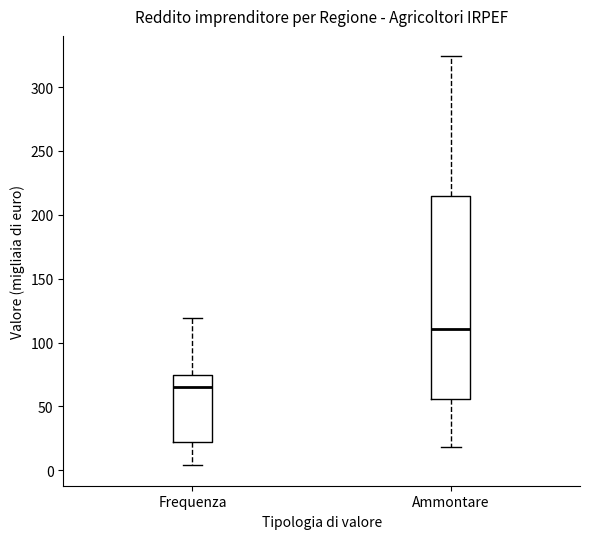

Where does the lower whisker of the box for Frequenza end on the y-axis? The values are not printed on the chart, so give them approximately, as read against the axis.

5